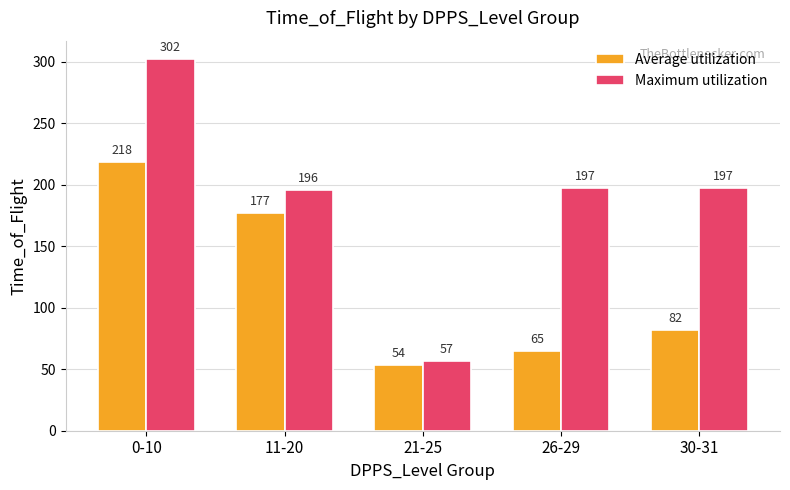

What is the difference between the Average utilization values at 30-31 and 26-29?

16.7